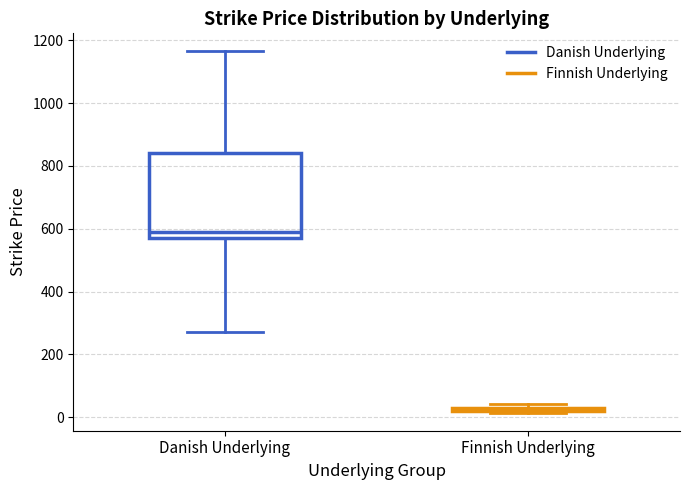

Which box's median line is the lowest?

Finnish Underlying